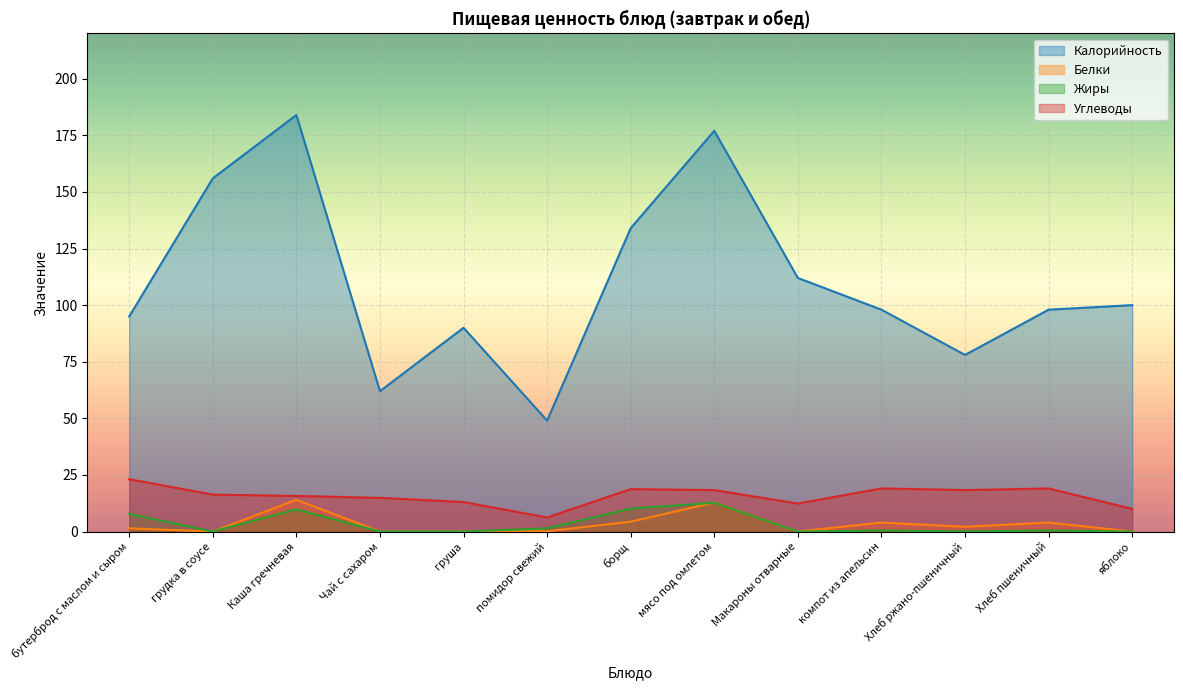

Which series has the largest total across all categories?

Калорийность